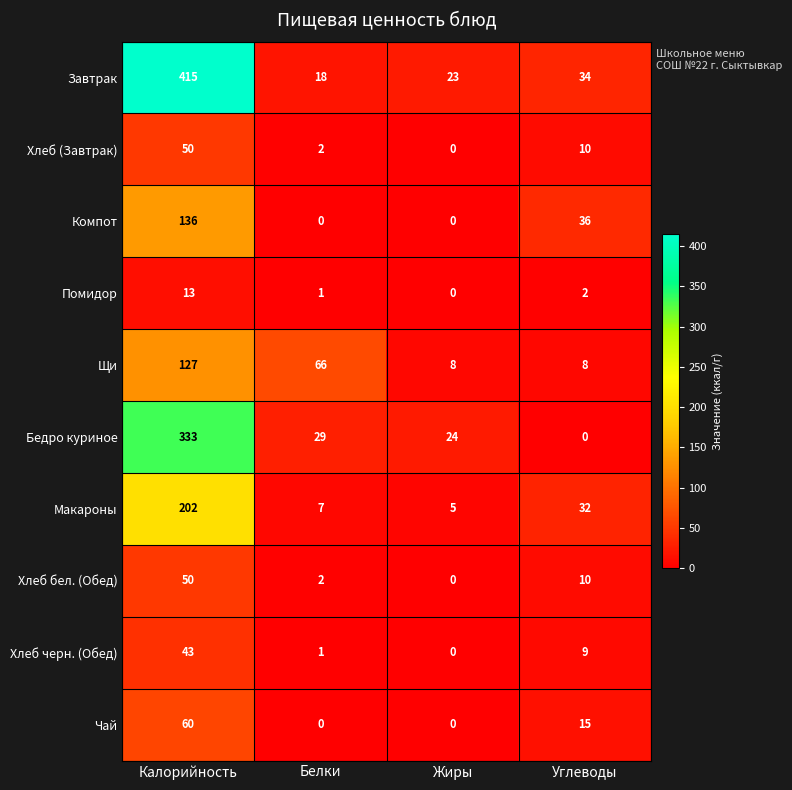

What is the average value of the Чай series?

19